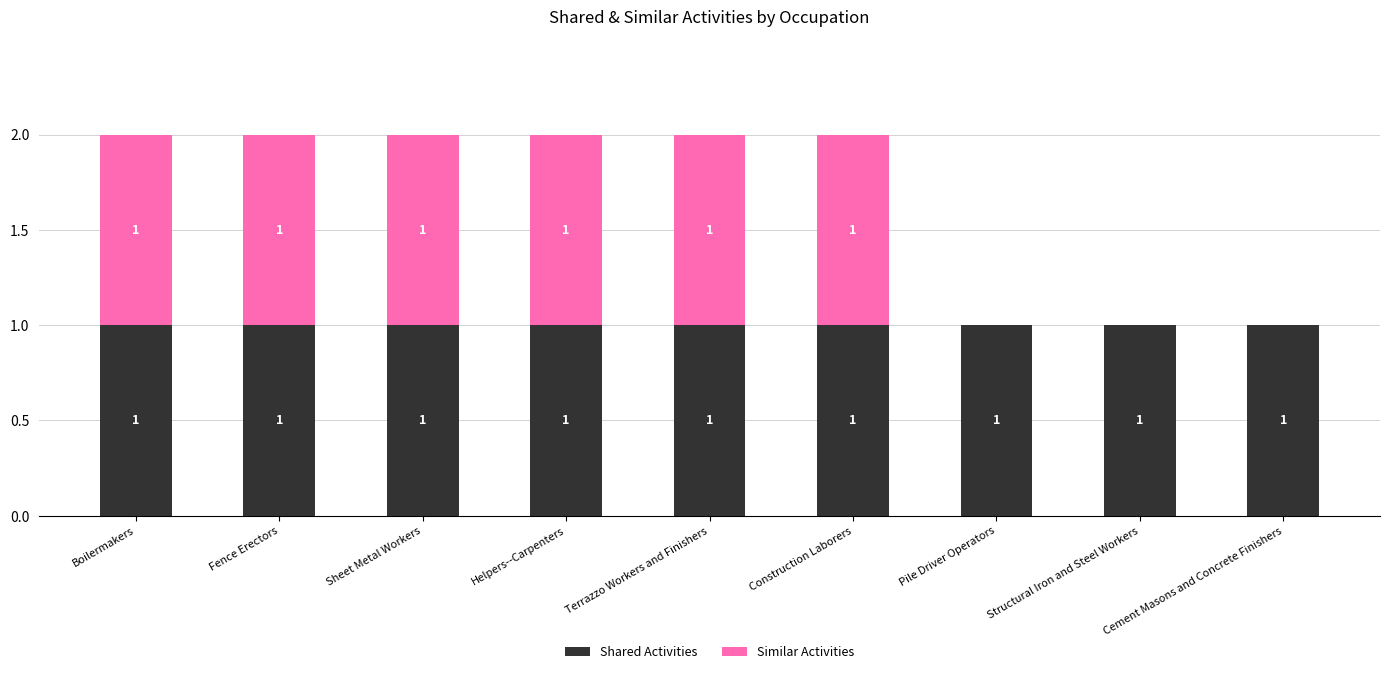

True or false: Shared Activities has a value of 0 at Terrazzo Workers and Finishers.

False